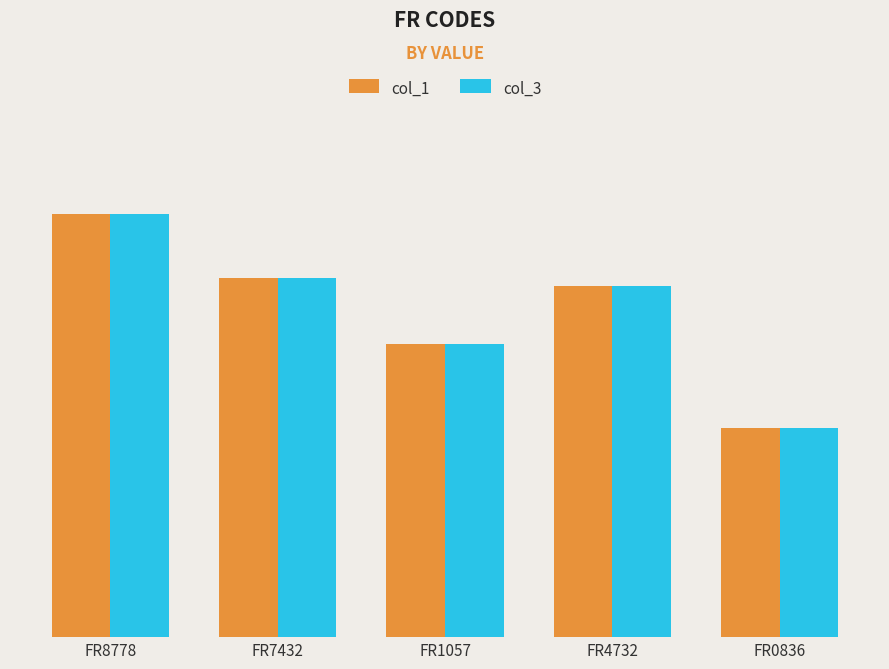

Are the bars horizontal?

No